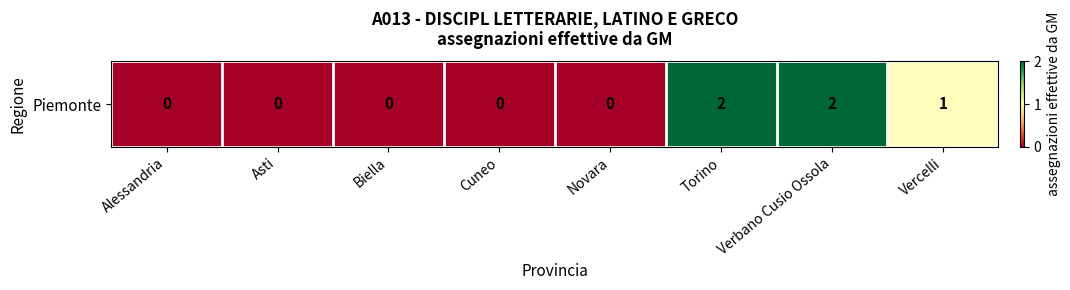

What is the average value?

1